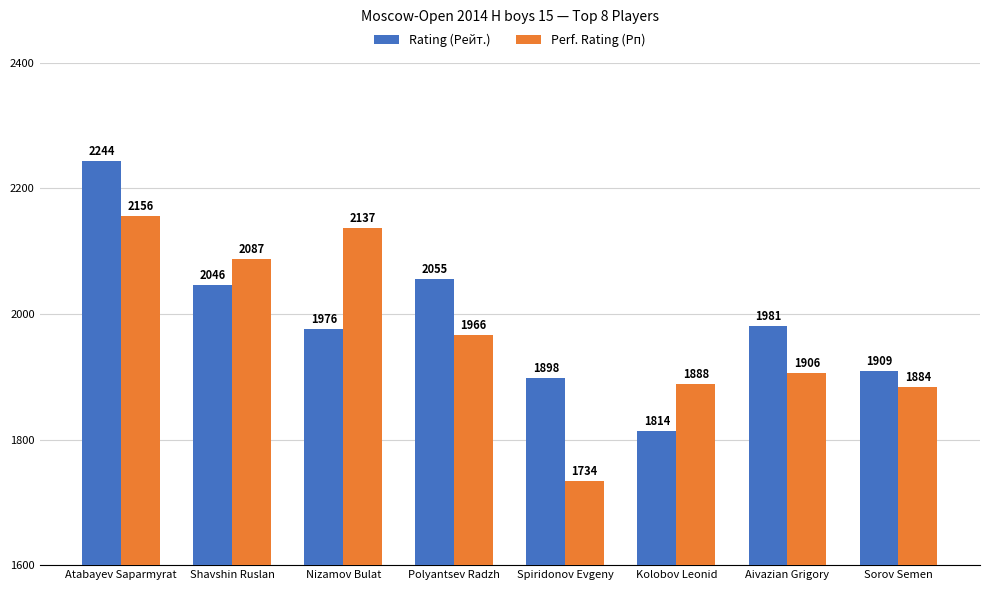

How many values in the Perf. Rating (Рп) series are below 1966?

4